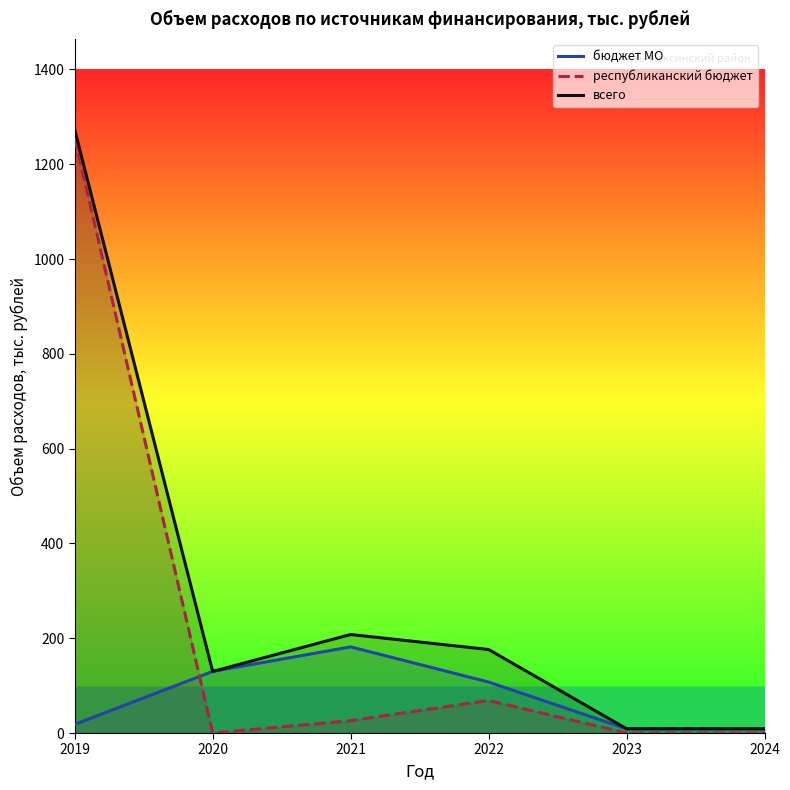

What is the highest value of the бюджет МО series?

181.7